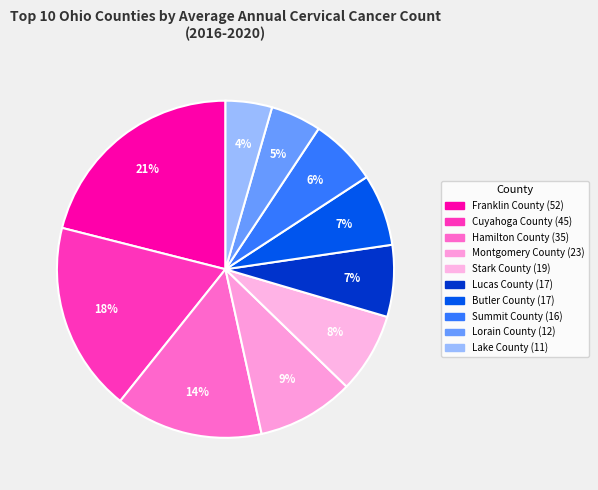

Which has a higher value, Lake County or Lucas County?

Lucas County